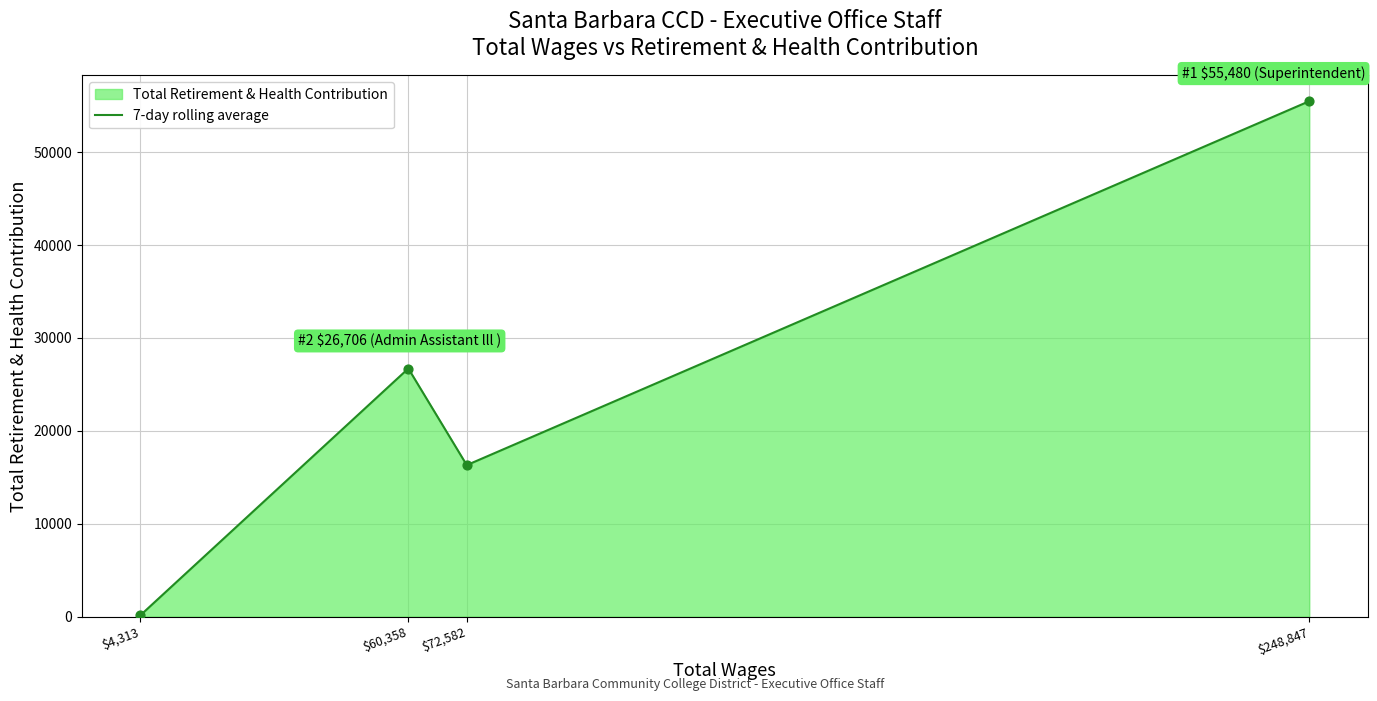

What is the ratio of the value at $72,582 to the value at $4,313?

109.4